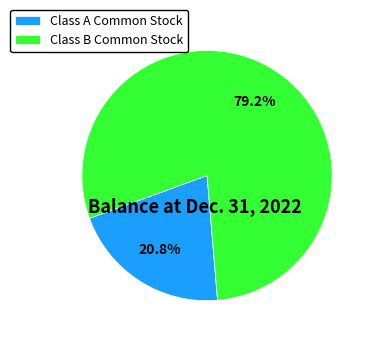

What percentage is the Class B Common Stock slice, to the nearest percent?

79%